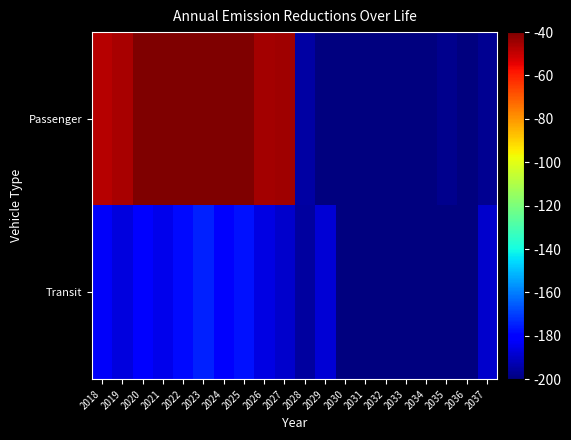

List the series in order of their overall mean, lowest first.

Transit, Passenger